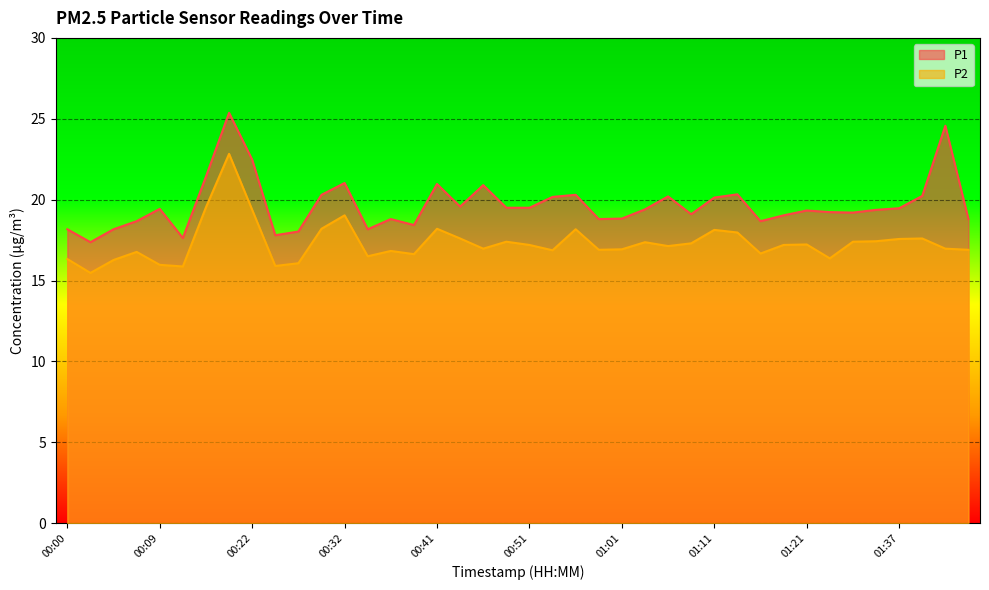

What is the greatest value displayed?

25.4